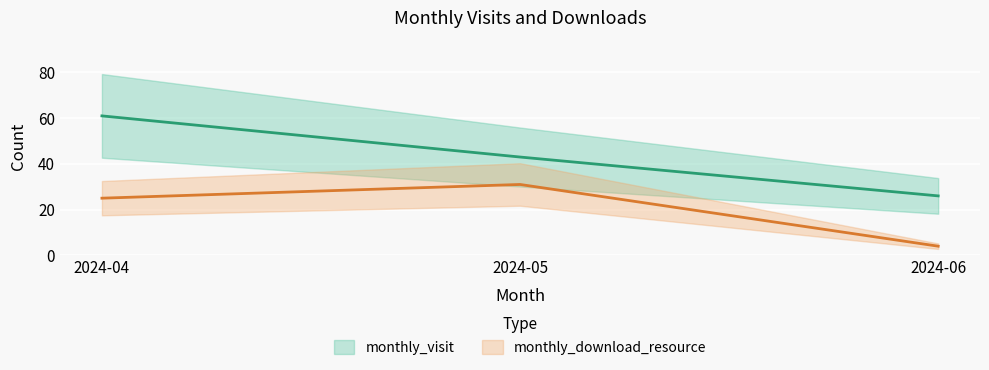

Reading left to right, extract all data points from this chart.

monthly_visit: 2024-04=61	2024-05=43	2024-06=26
monthly_download_resource: 2024-04=25	2024-05=31	2024-06=4